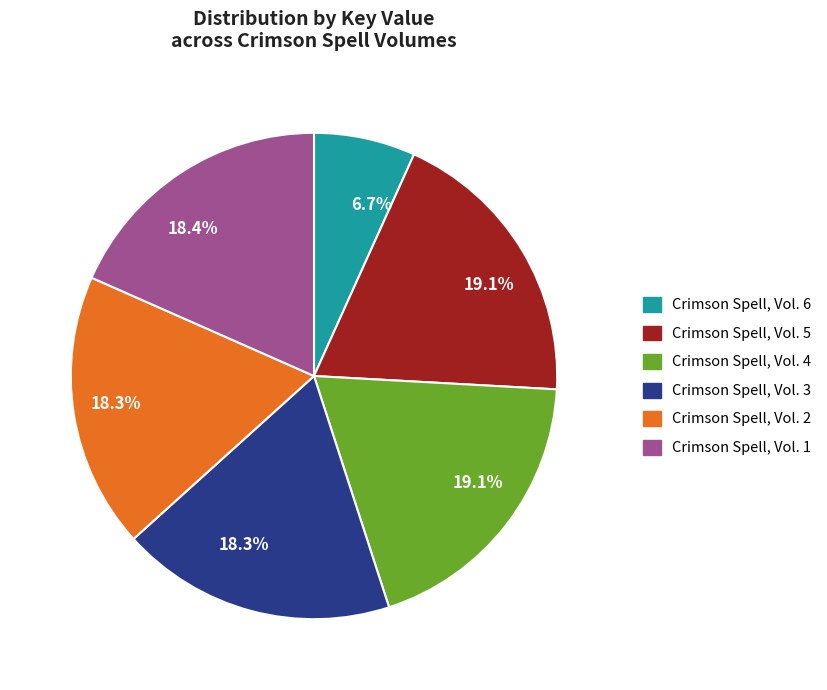

Is there a majority slice in this chart?

No